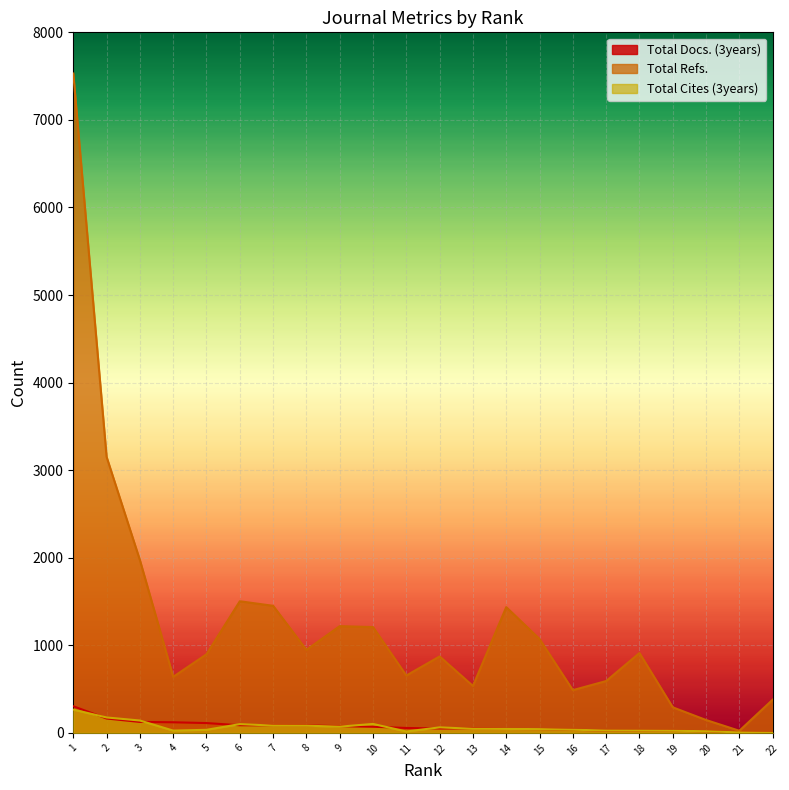

What is the value of the Total Cites (3years) point at the 13th from the left?

47